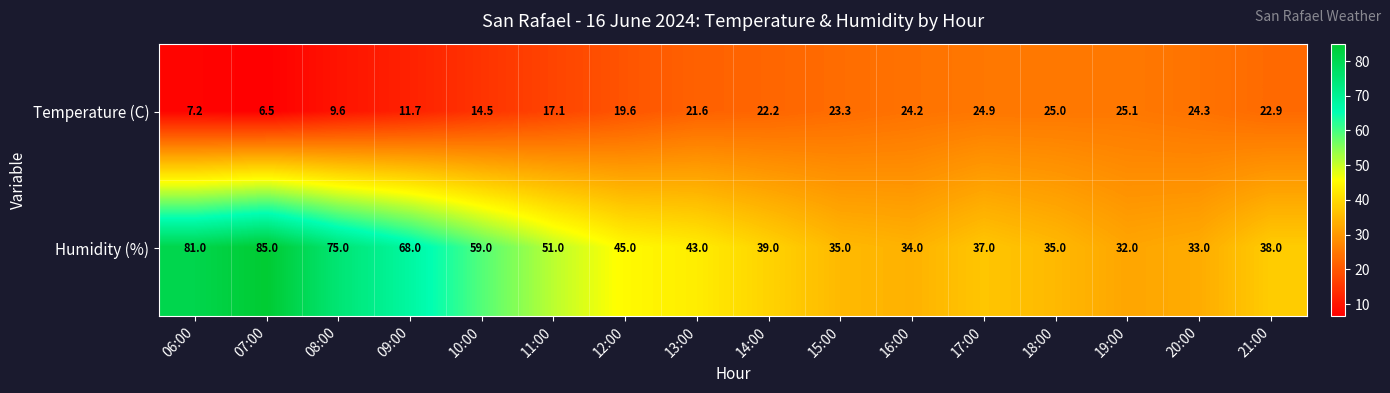

Is it true that Humidity (%) equals 32.0 at 19:00?

True